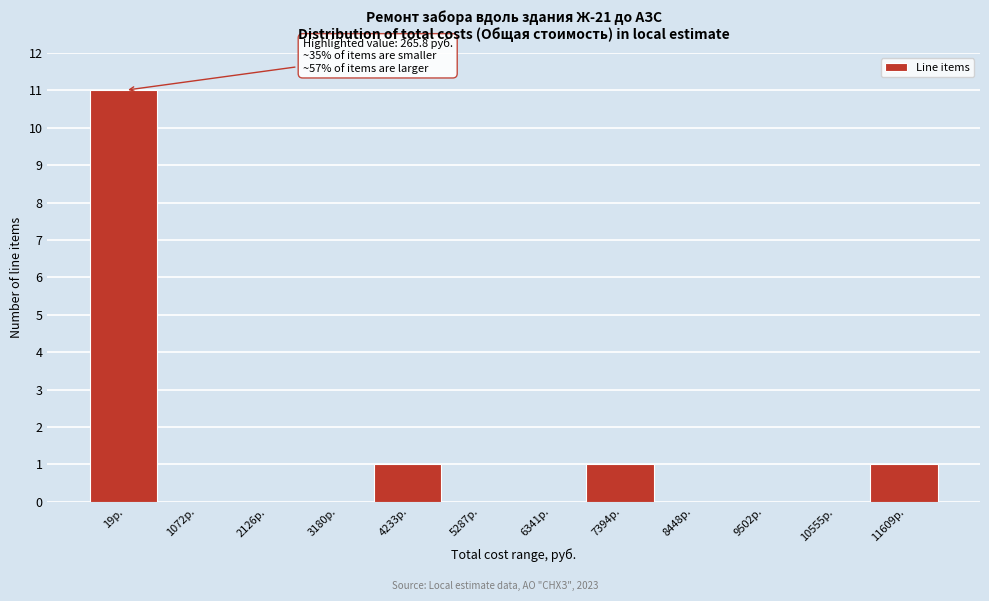

Reading left to right, list all the values displayed in this chart.

19р.=11	1072р.=0	2126р.=0	3180р.=0	4233р.=1	5287р.=0	6341р.=0	7394р.=1	8448р.=0	9502р.=0	10555р.=0	11609р.=1